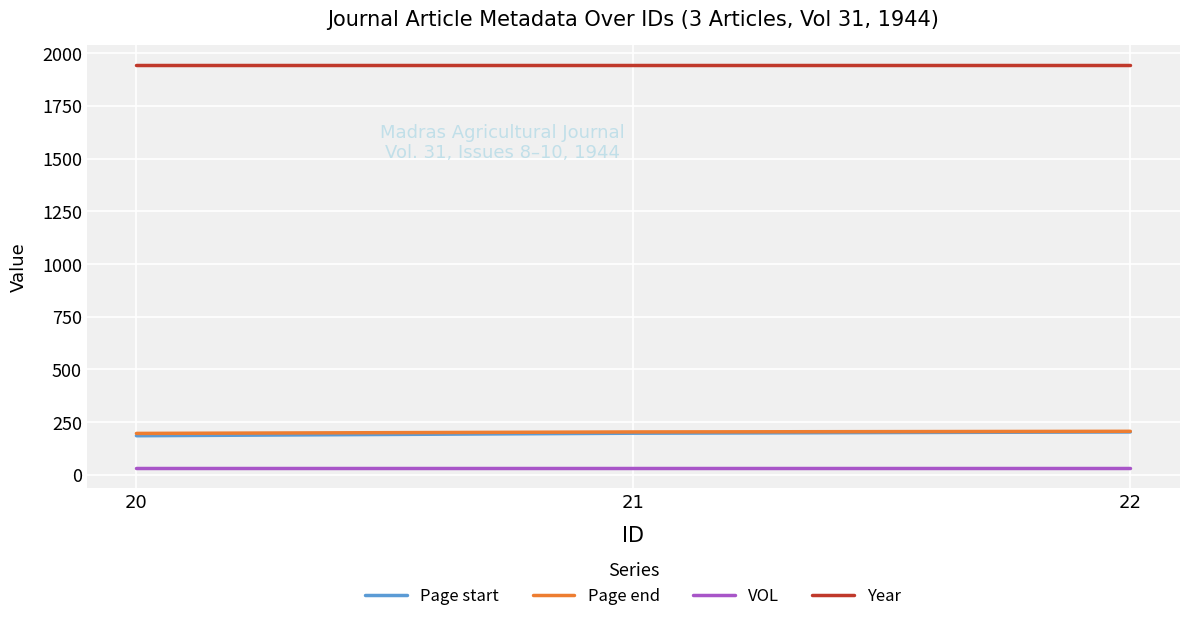

How many lines are shown in the chart?

4